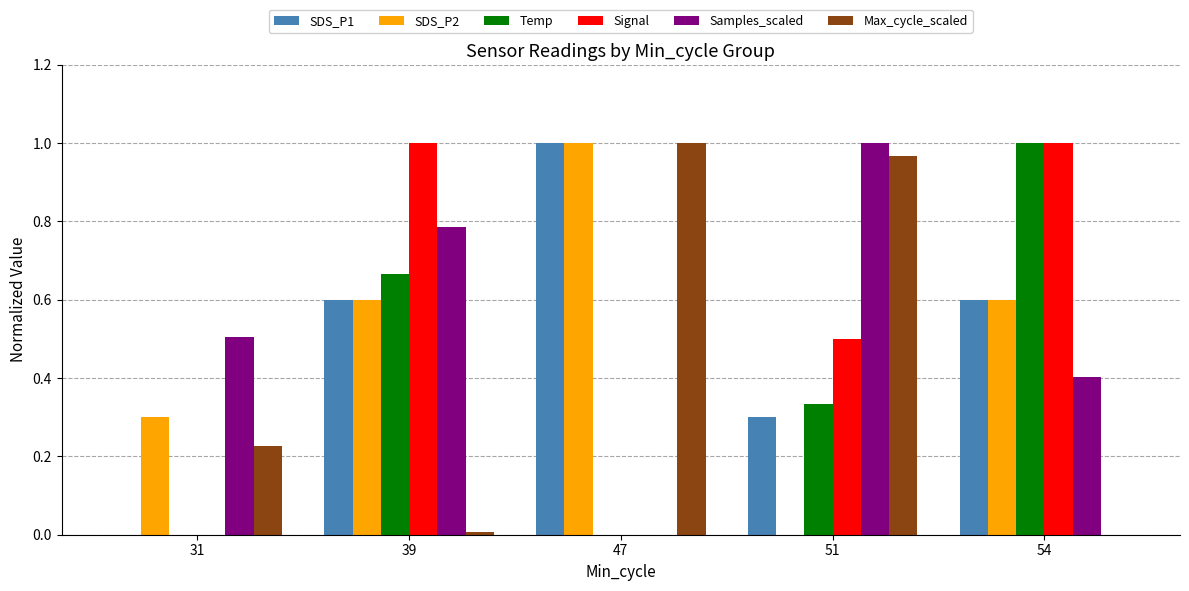

What is the sum of all Temp values?

2.0